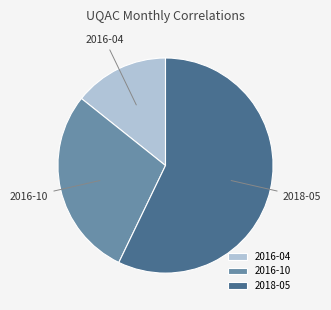

Is there any slice that represents more than half of the pie?

Yes